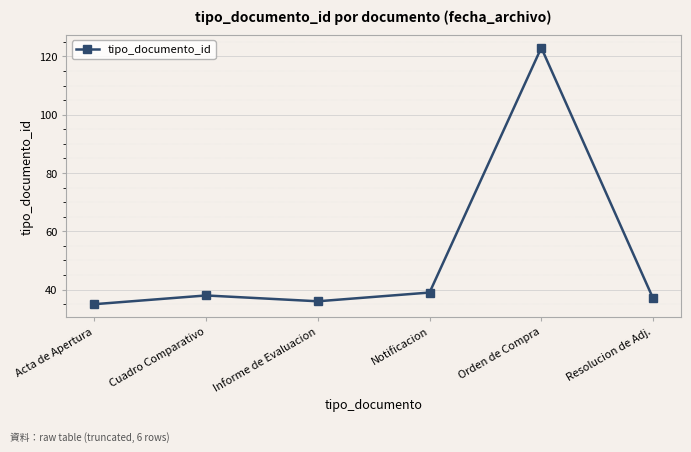

Reading left to right, extract all data points from this chart.

35	38	36	39	123	37